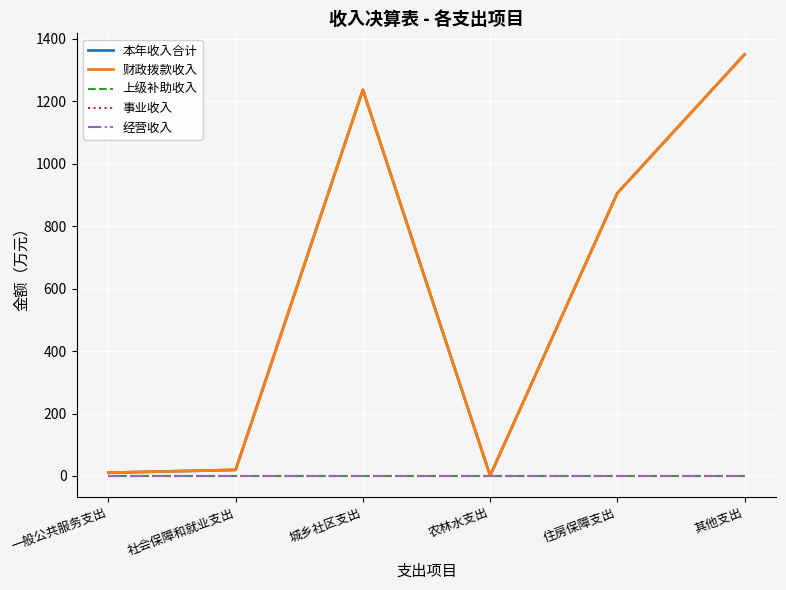

Does the chart have visible grid lines?

Yes